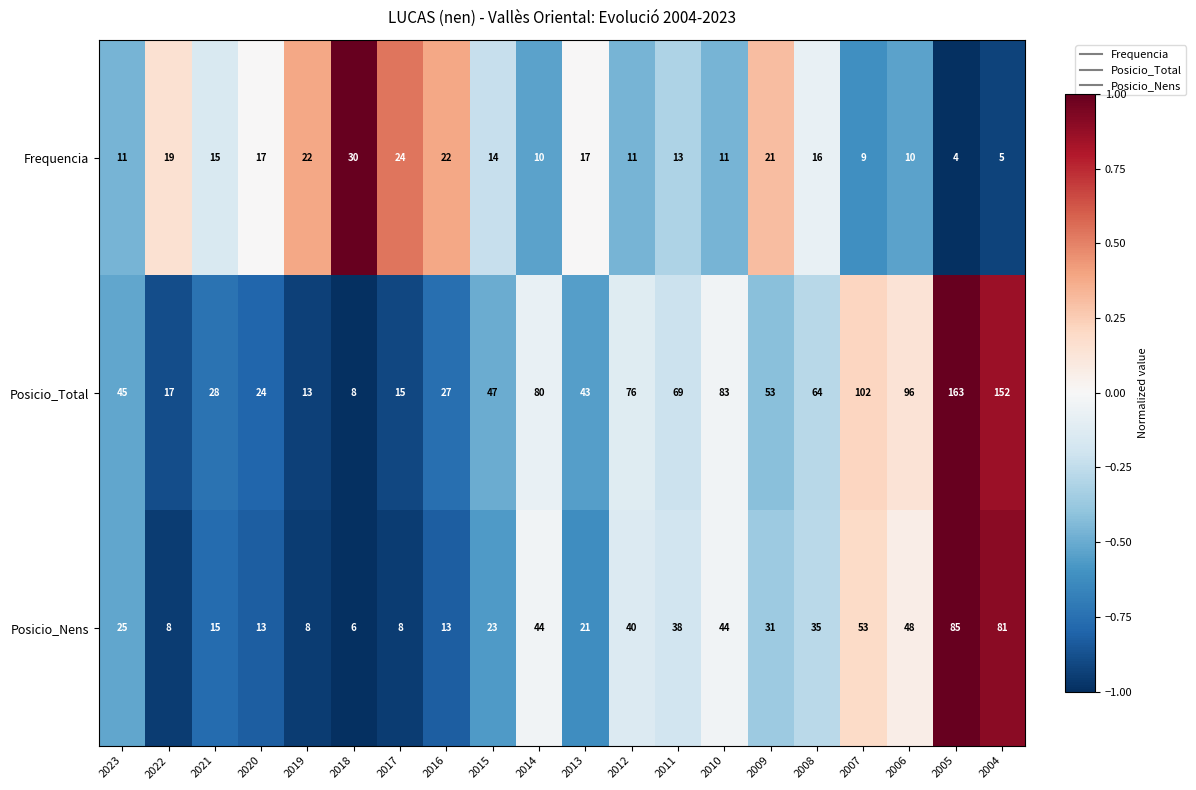

What is the difference between the second highest and minimum values in the Posicio_Nens series?

75